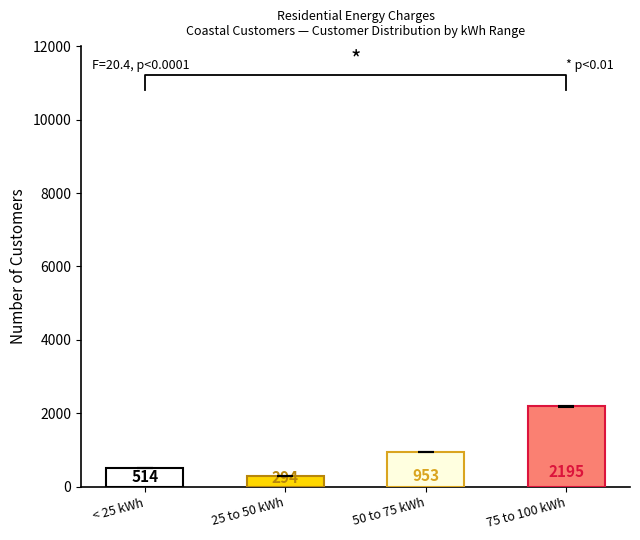

What is the difference between the highest and lowest values at 75 to 100 kWh?

2179.0